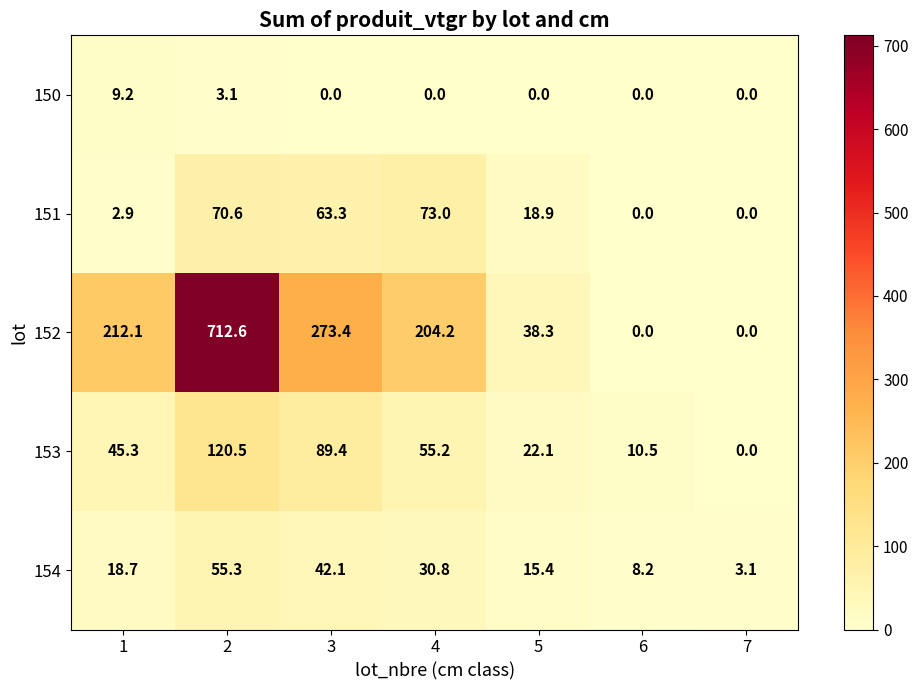

At which label does 151 reach its peak?

4